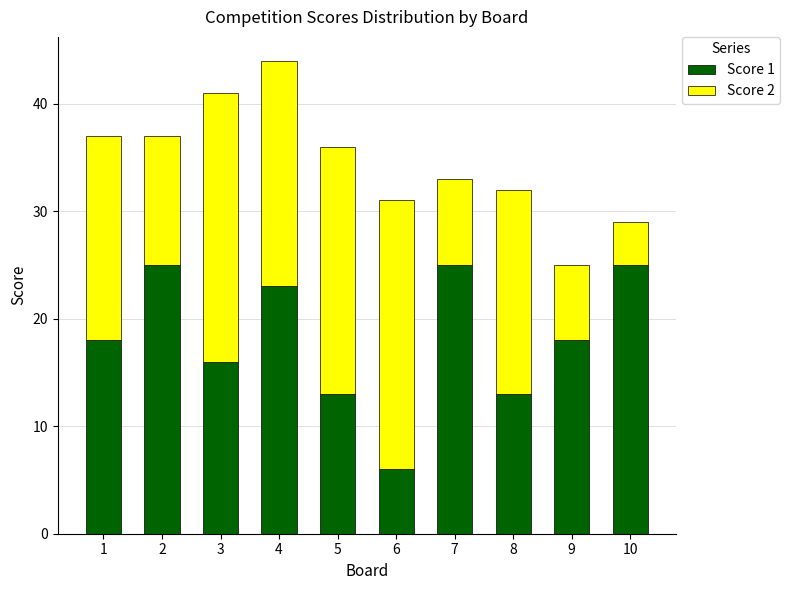

Count the number of data series in this chart.

2